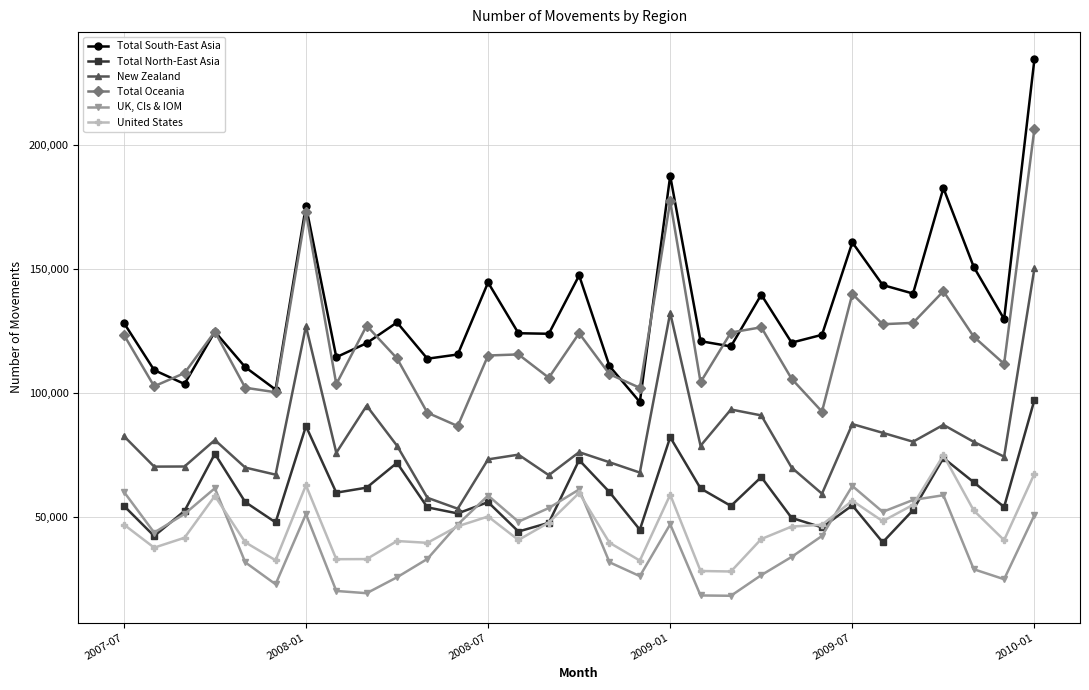

What is the minimum value for Total South-East Asia?

96320